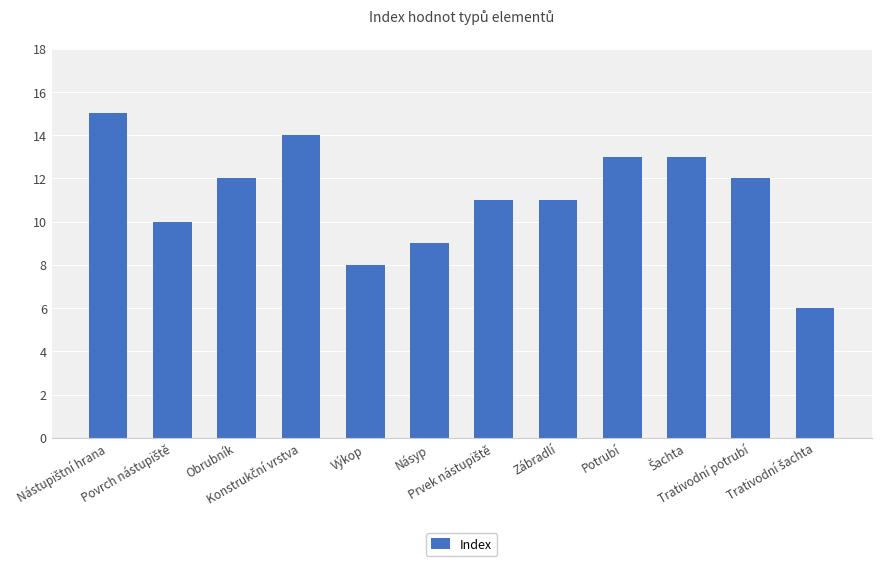

What is the difference between the maximum and minimum values?

9